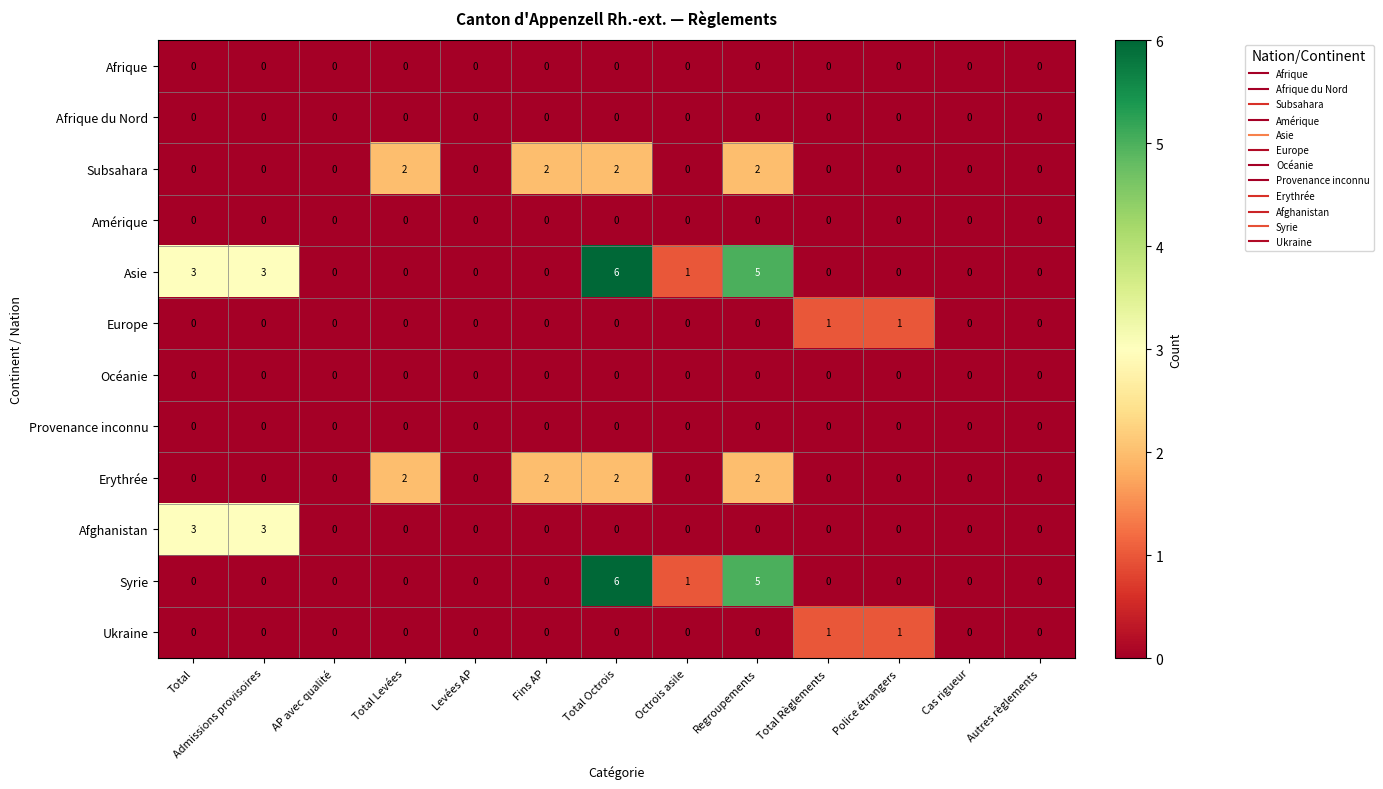

What is the spread (max minus min) of values at Regroupements?

5